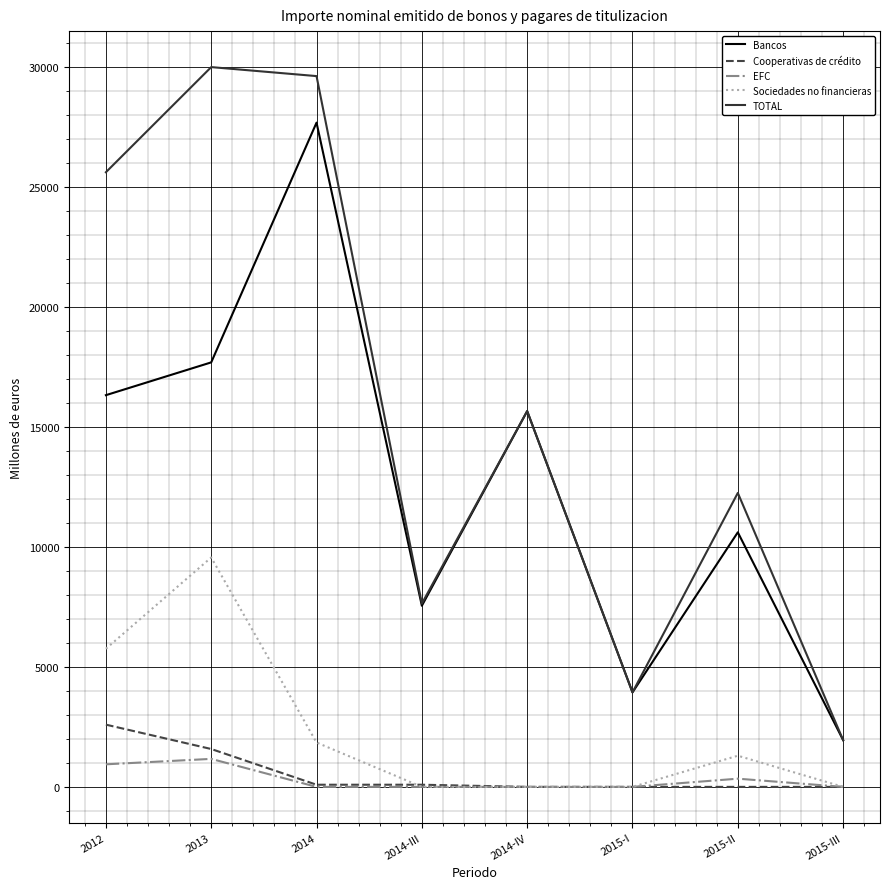

What is the total value across all series at 2013?

60005.8